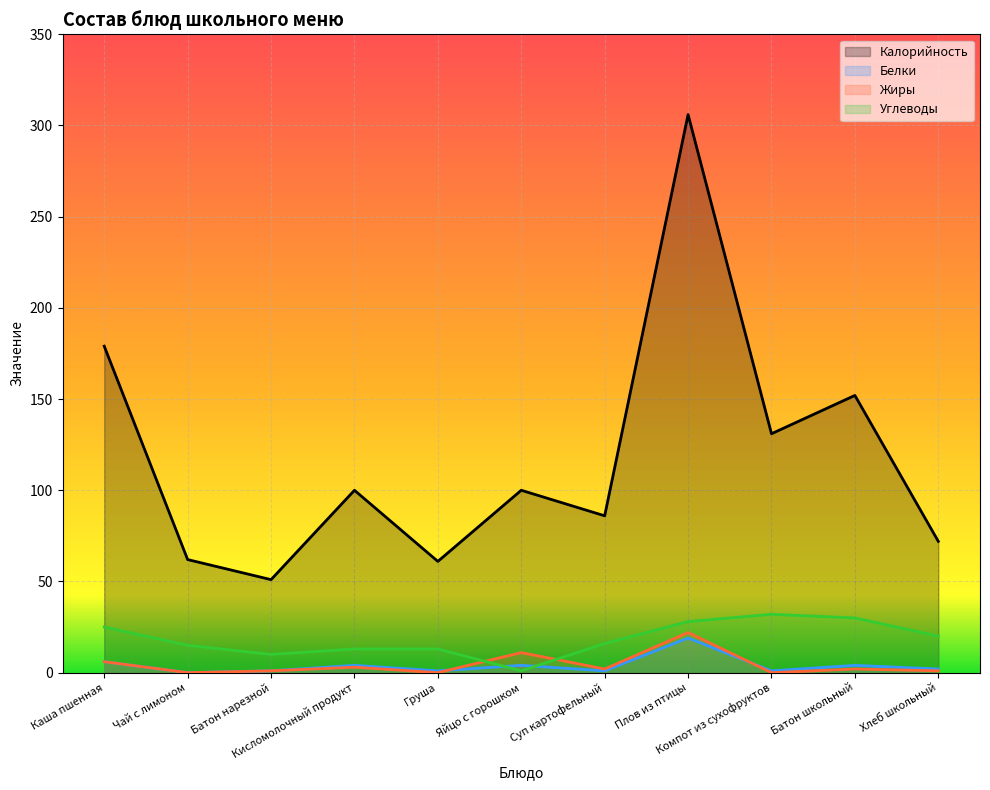

What is the greatest value displayed?

306